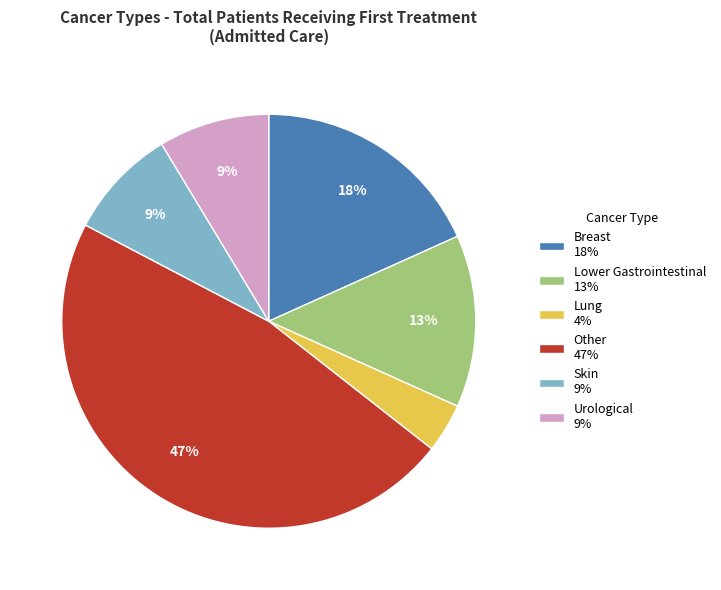

Which has a higher value, Breast 18% or Other 47%?

Other 47%